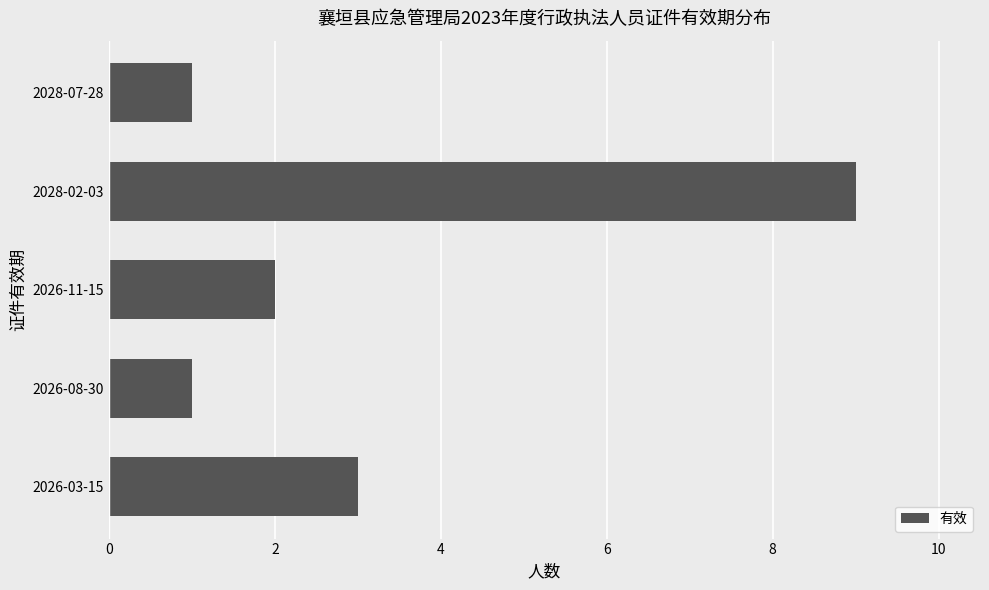

Does the chart contain stacked bars?

No